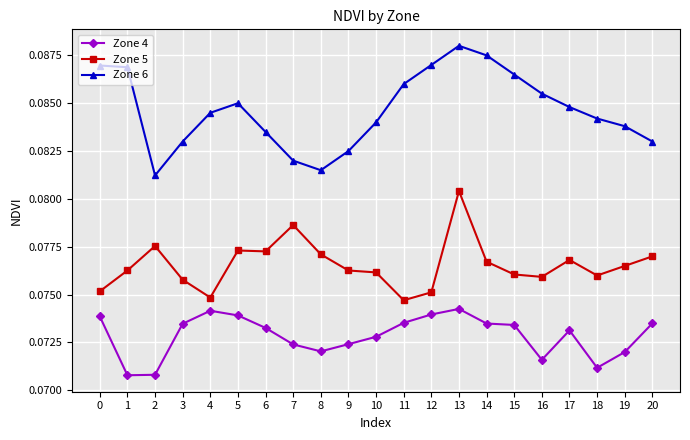

True or false: Zone 6 has a value of 0.2 at 5.

False